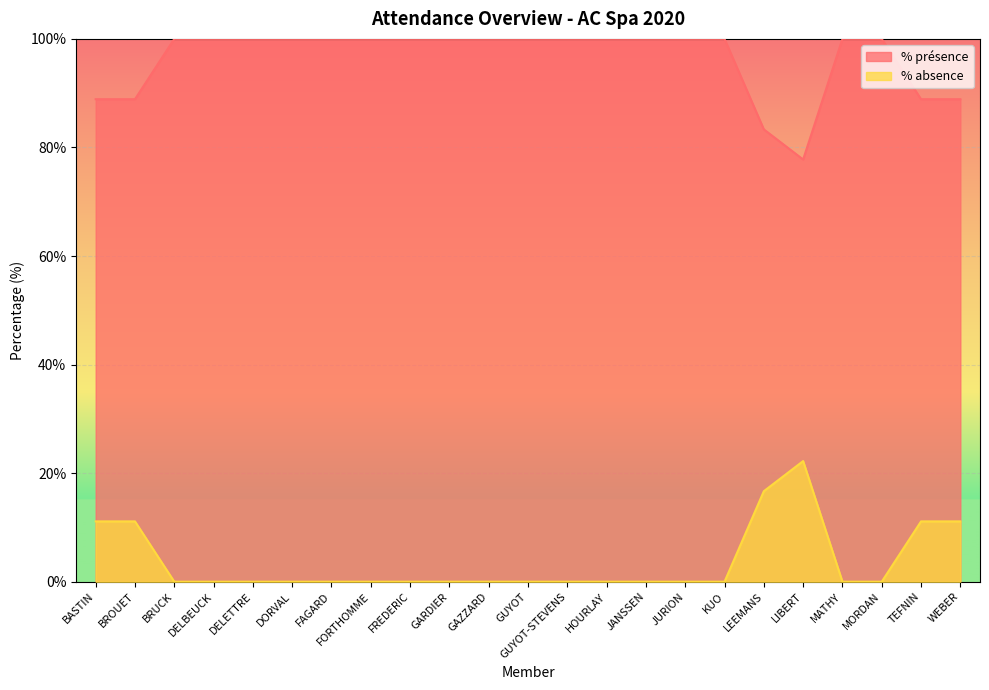

The % présence series shows 77.8 at LIBERT. True or false?

True